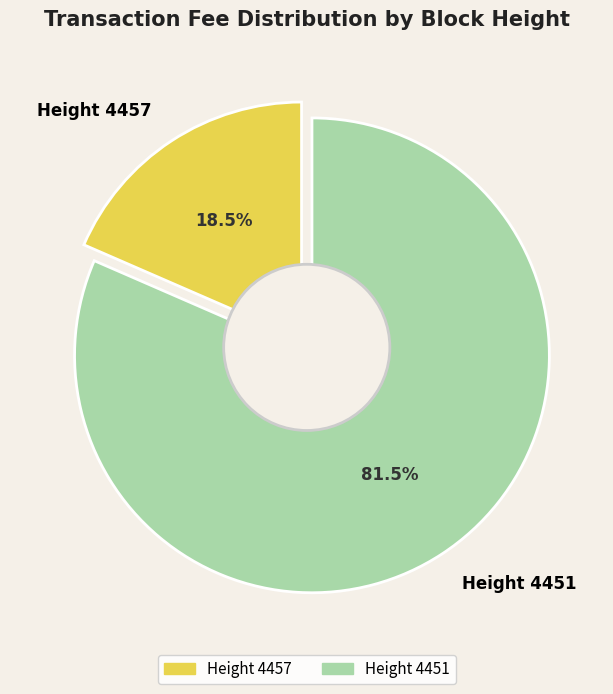

To the nearest percent, what is the difference between the Height 4451 and Height 4457 slice percentages?

63%